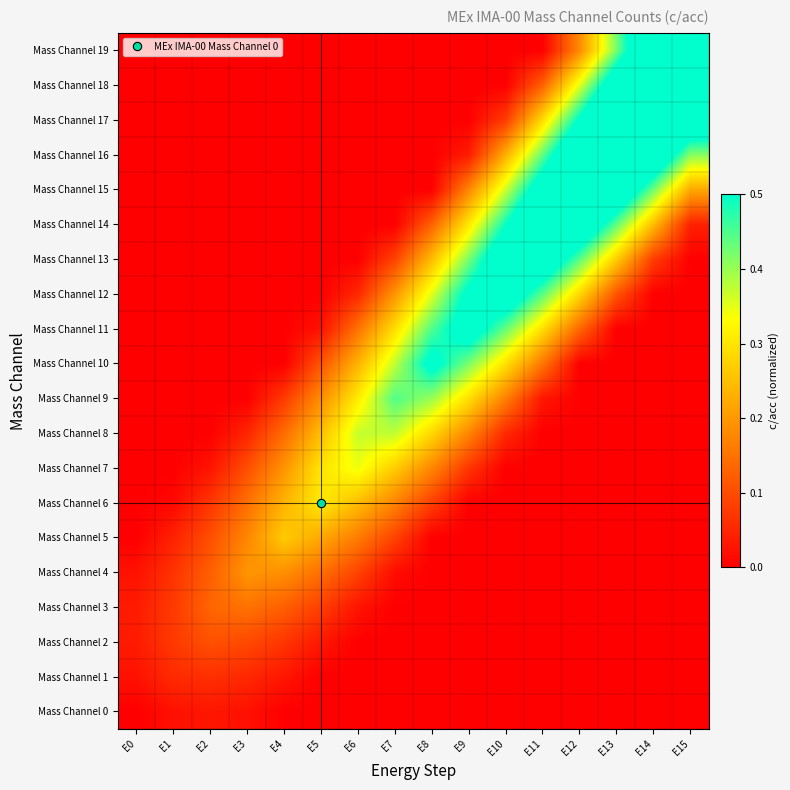

What is the total value across all series at E2?

0.7